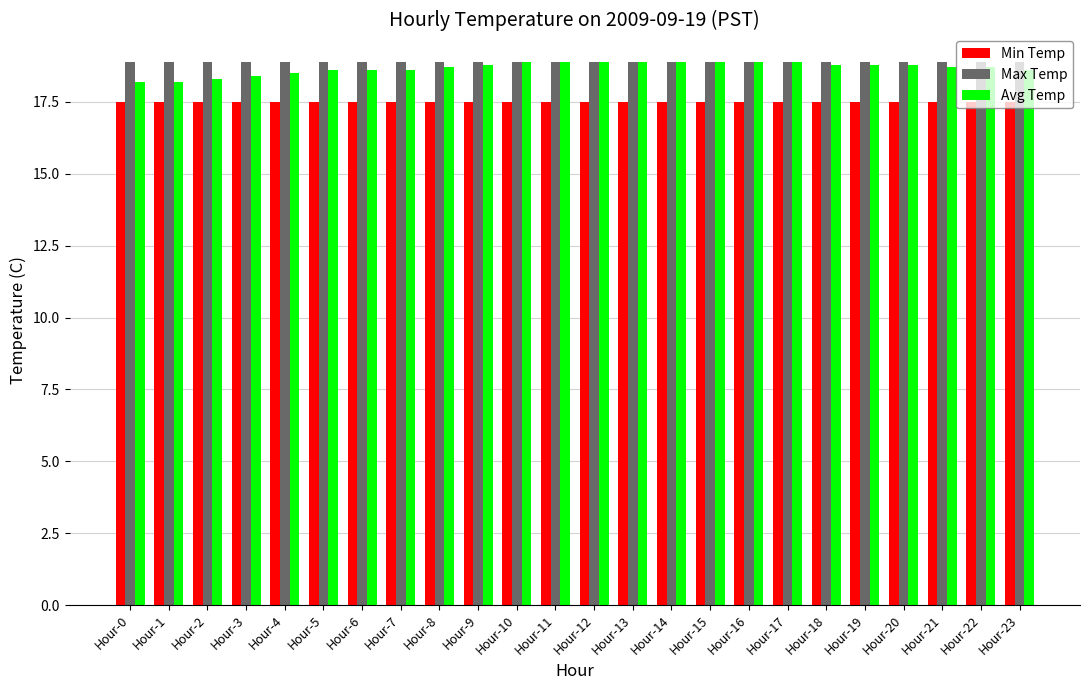

What are all the series names shown in the legend?

Min Temp, Max Temp, Avg Temp